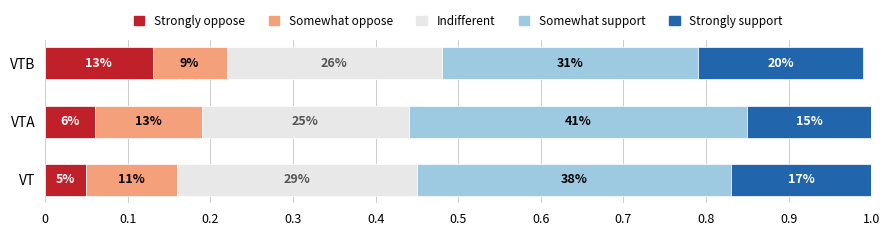

What is the average value of the Indifferent series?

0.3